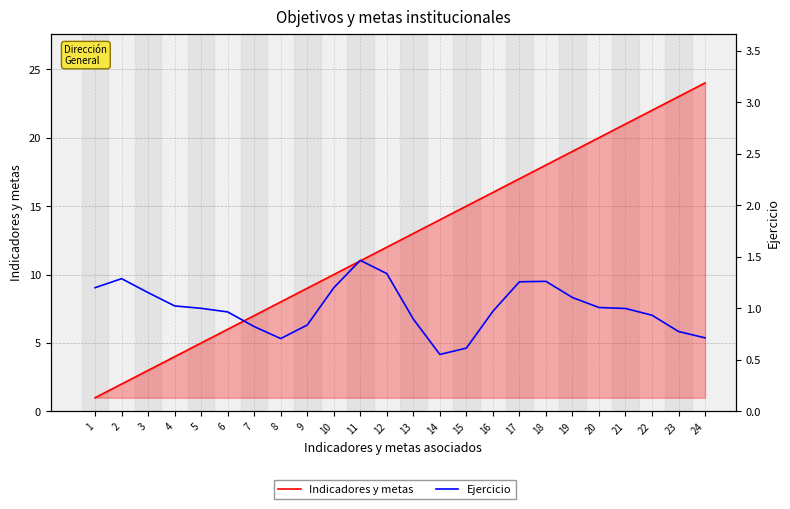

The Ejercicio series shows 1.0 at 20. True or false?

True